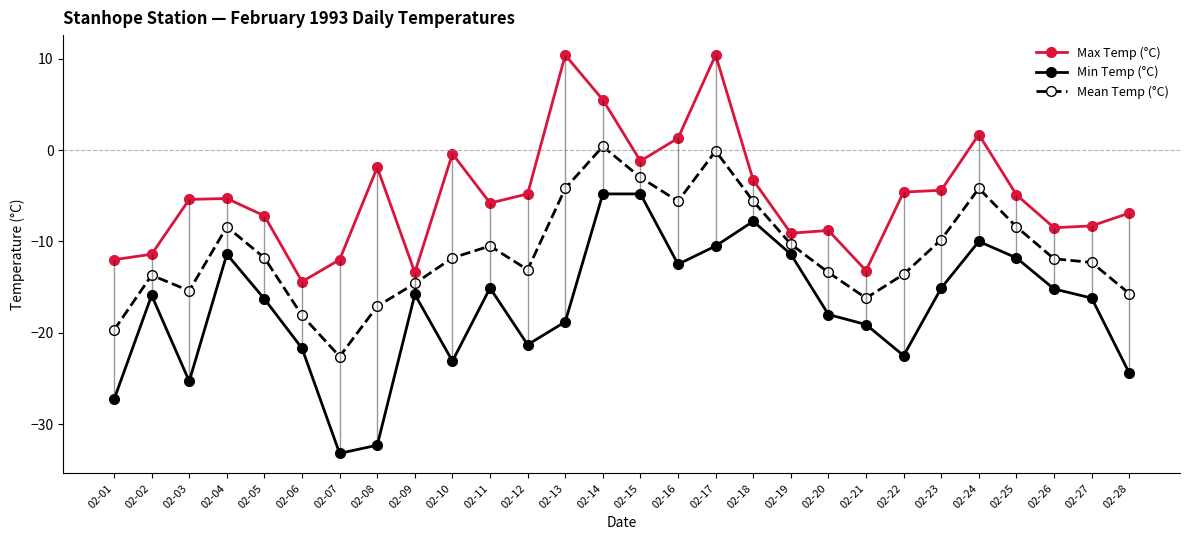

What is the smallest value displayed?

-33.2